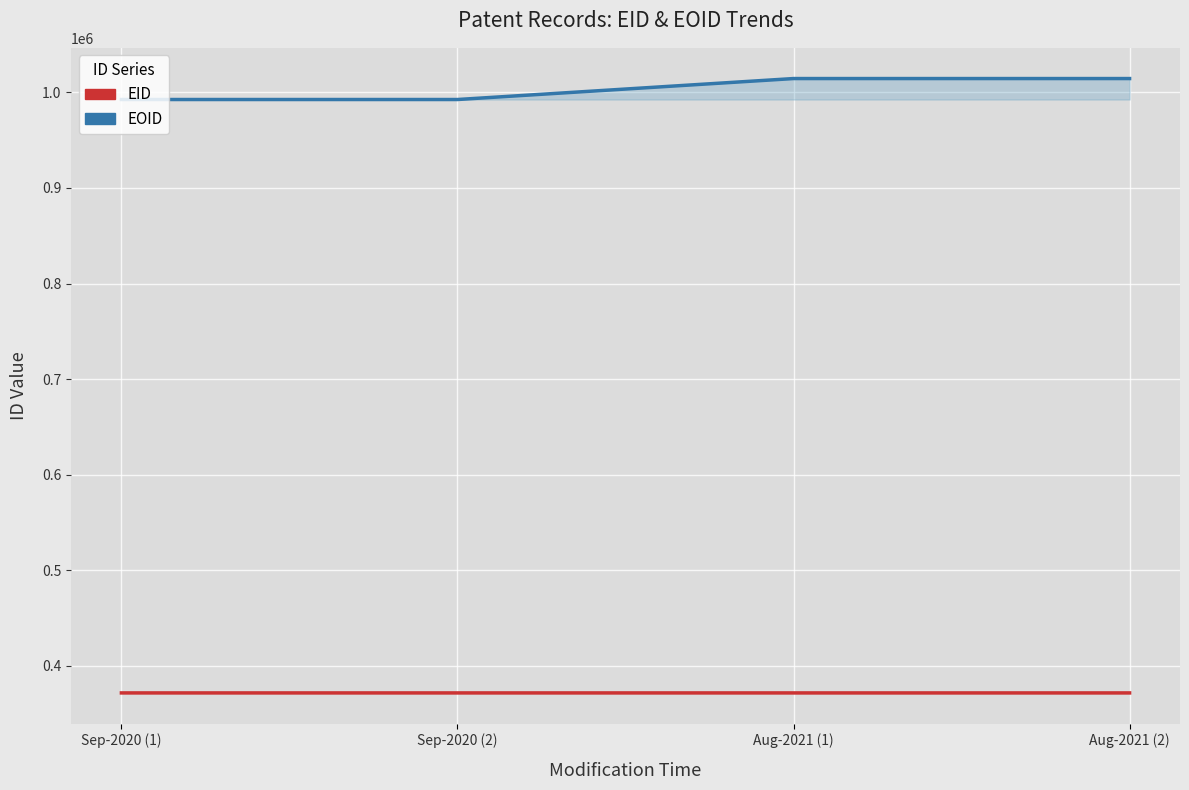

Read the EID value at Aug-2021 (1).

371590